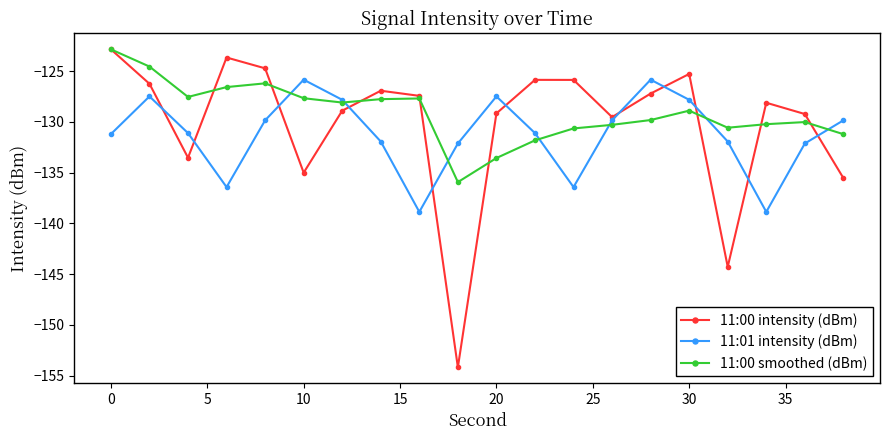

What is the difference between the maximum and minimum values in the 11:01 intensity (dBm) series?

13.0